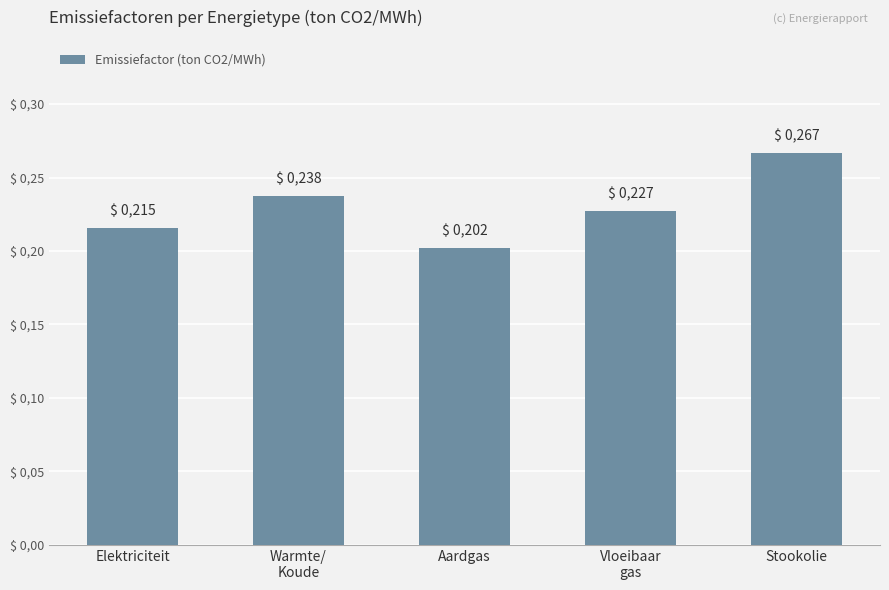

What is the sum of all values?

1.1